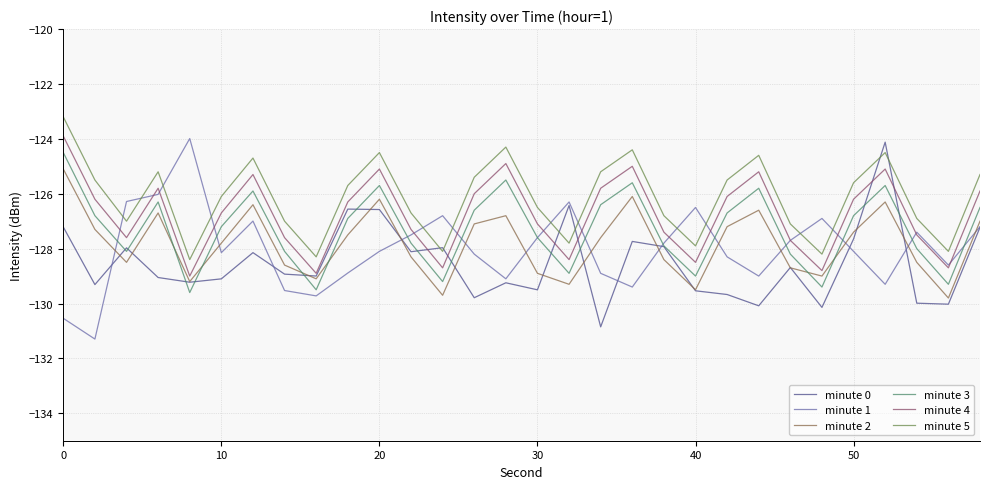

Which series has the largest total across all categories?

minute 5